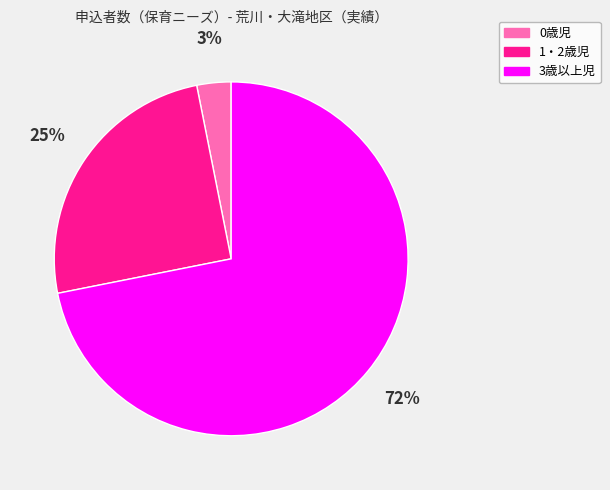

To the nearest percent, what is the difference between the largest and smallest slice percentages?

69%